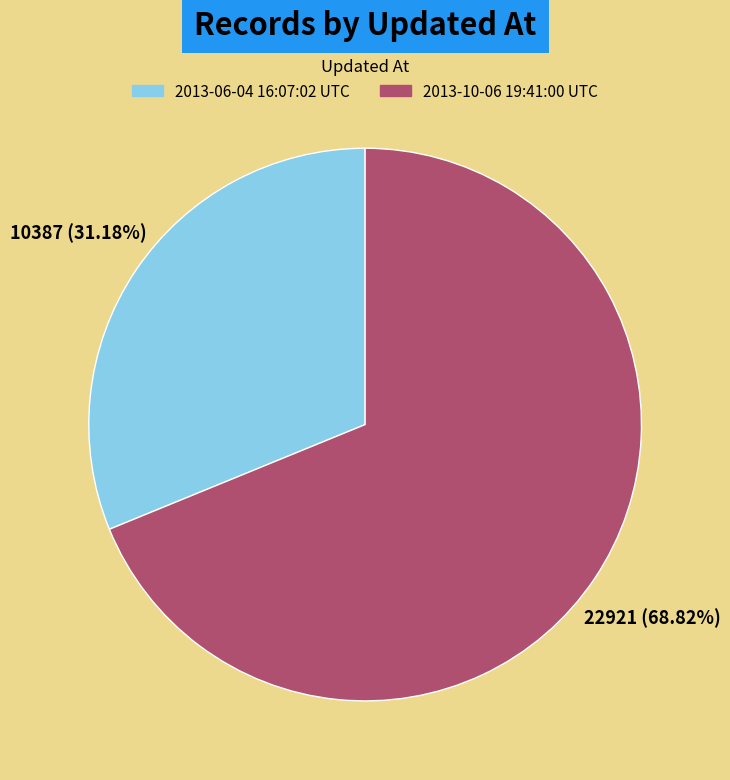

Rank the categories by value from lowest to highest.

2013-06-04 16:07:02 UTC, 2013-10-06 19:41:00 UTC